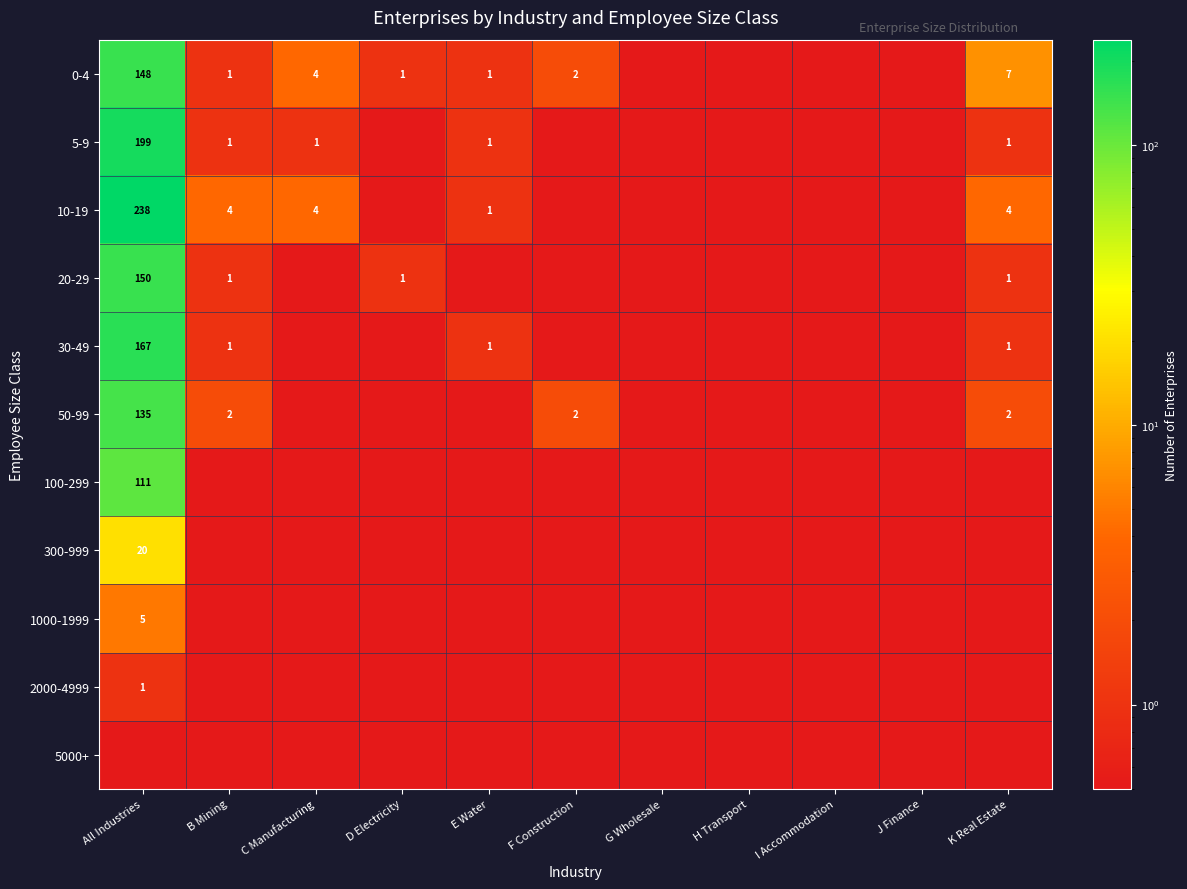

True or false: 5-9 has a value of 1.0 at K Real Estate.

True